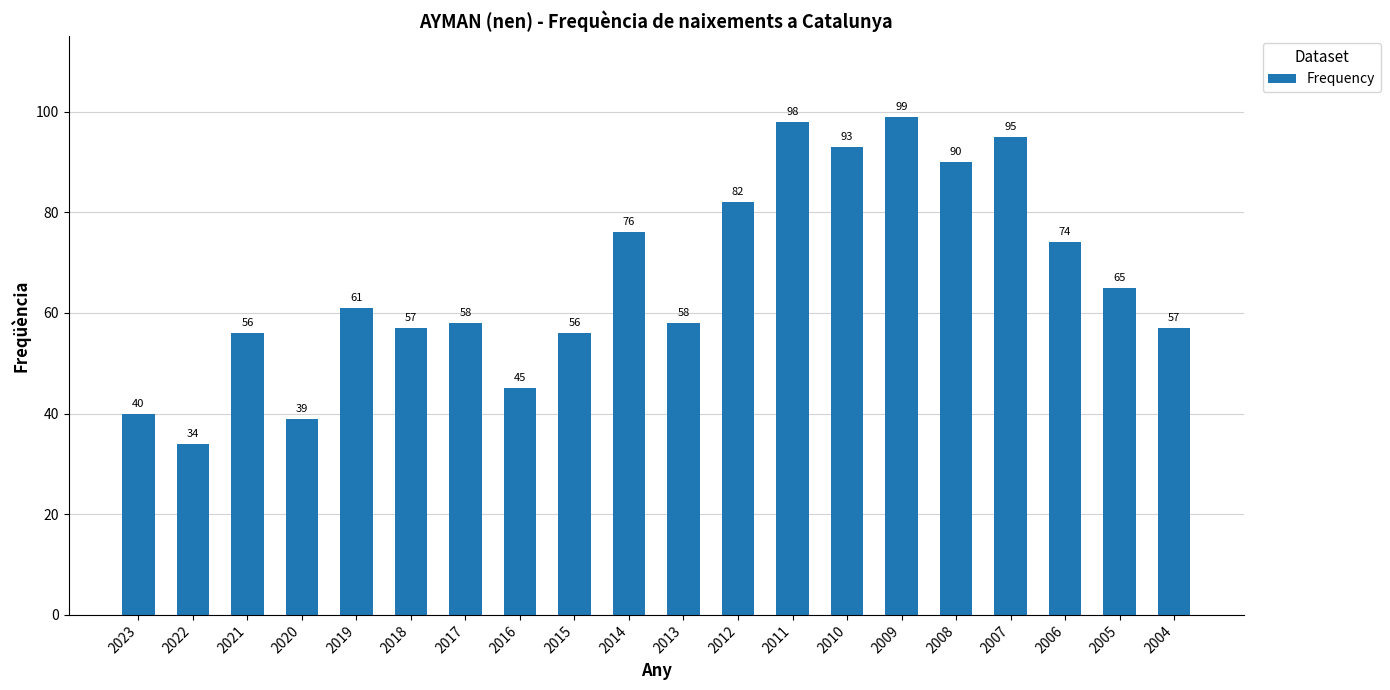

What is the value of the 20th bar from the left?

57